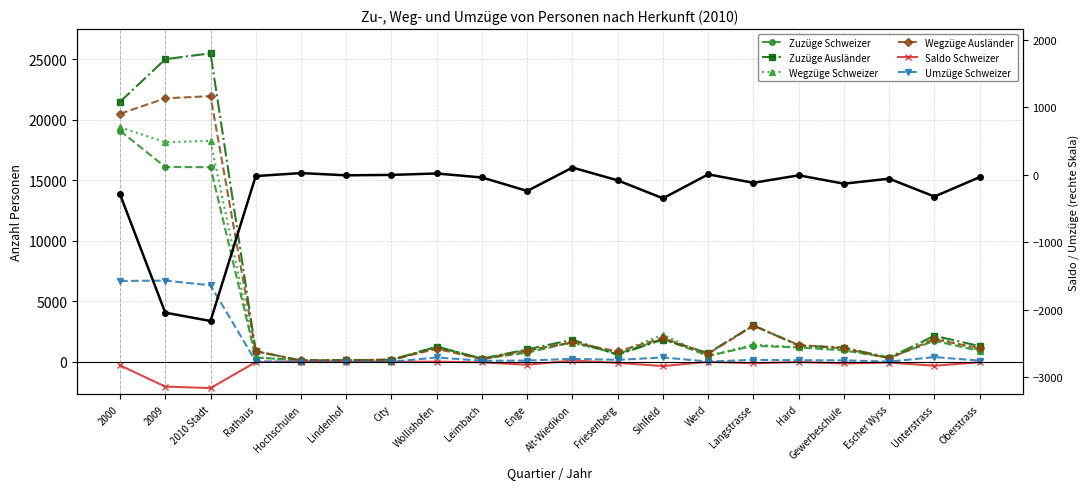

Is it true that Wegzüge Schweizer equals 595 at Gewerbeschule?

False